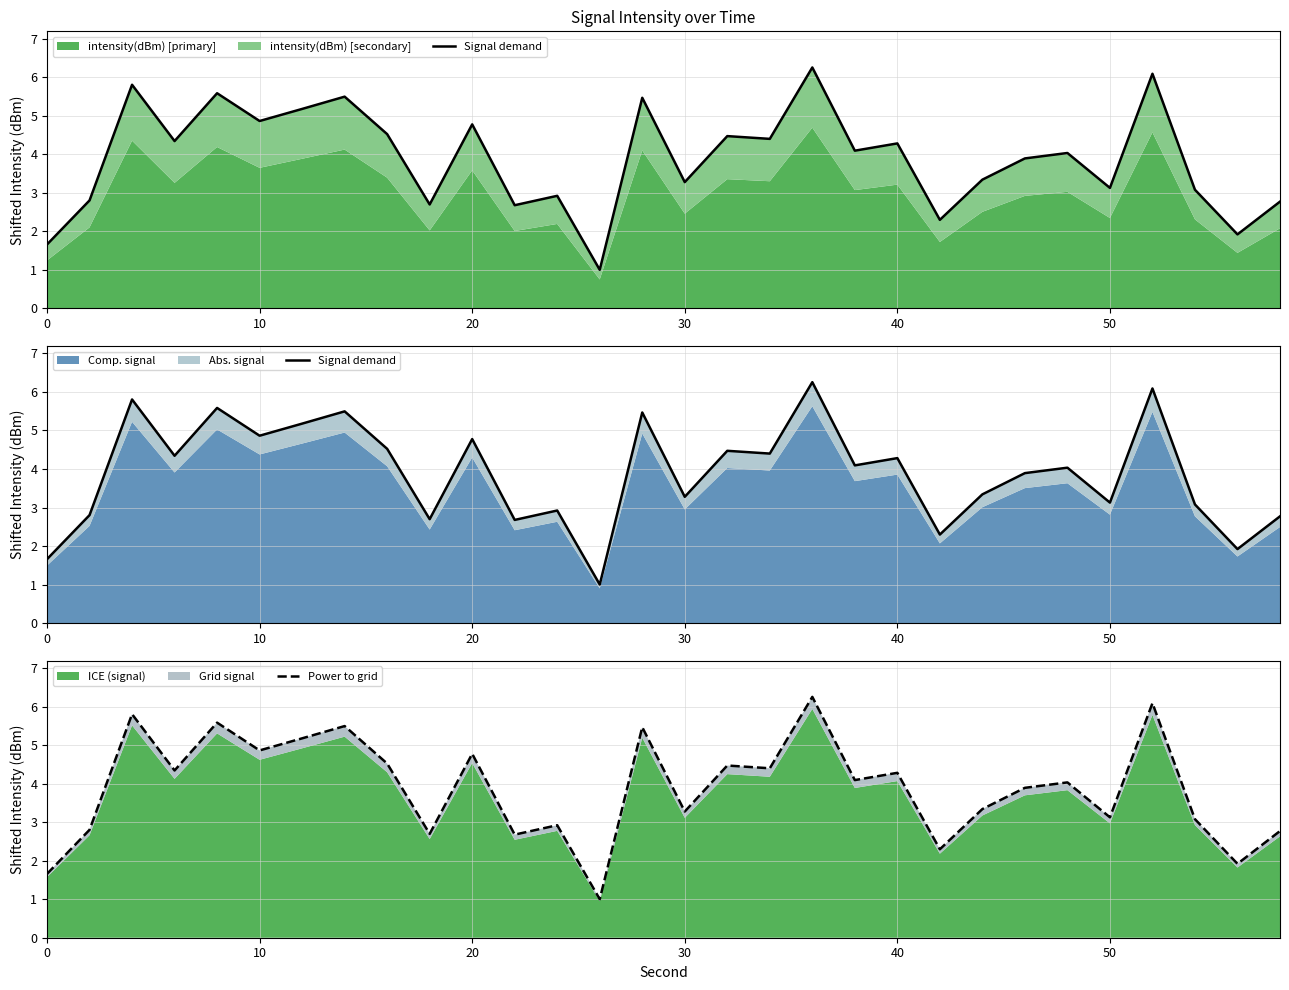

True or false: Power to grid has more than 1 interior local peaks.

True